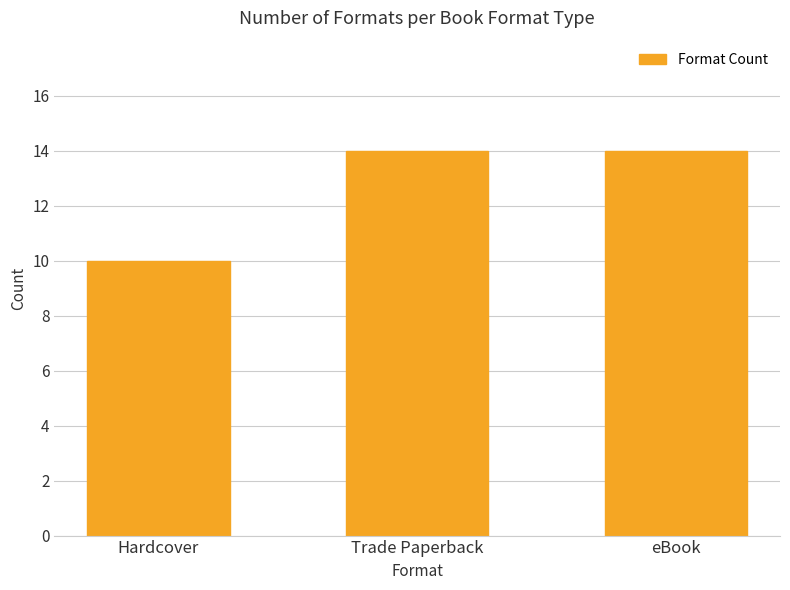

The value at eBook is 14. True or false?

True